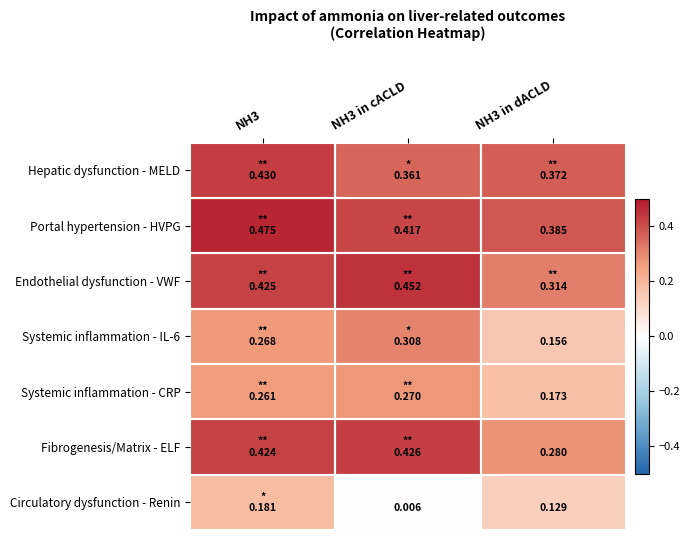

The Circulatory dysfunction - Renin series shows 0.0 at NH3 in cACLD. True or false?

True